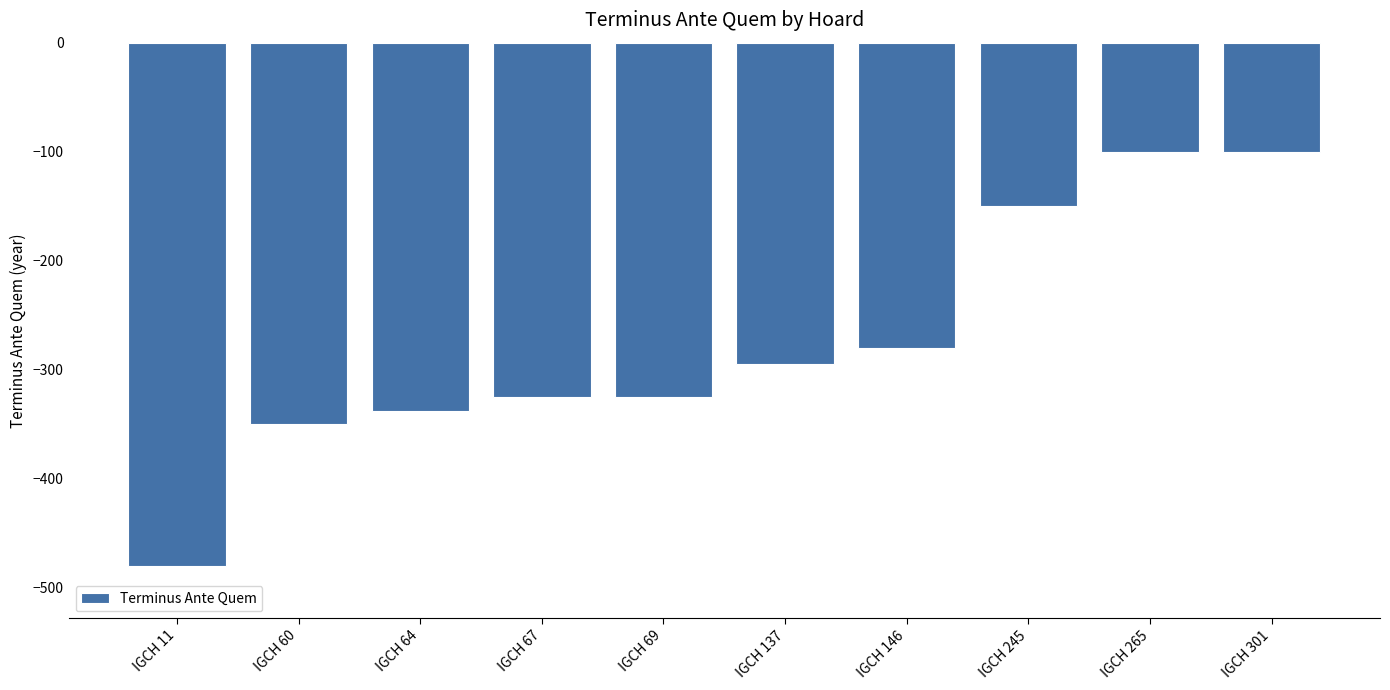

What is the value of the 10th bar from the left?

-100